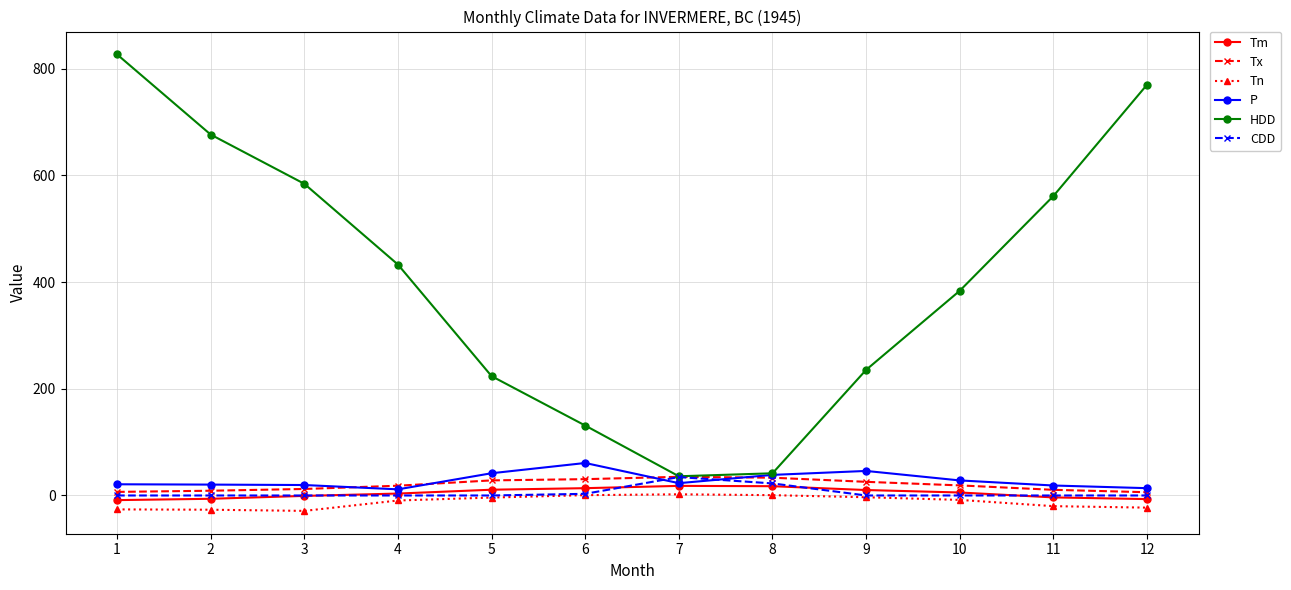

At which category does the chart reach its peak across all series?

1